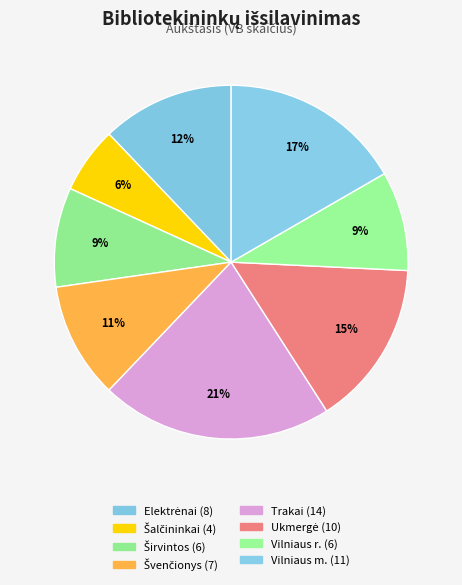

What percentage is the Šalčininkai slice, to the nearest percent?

6%